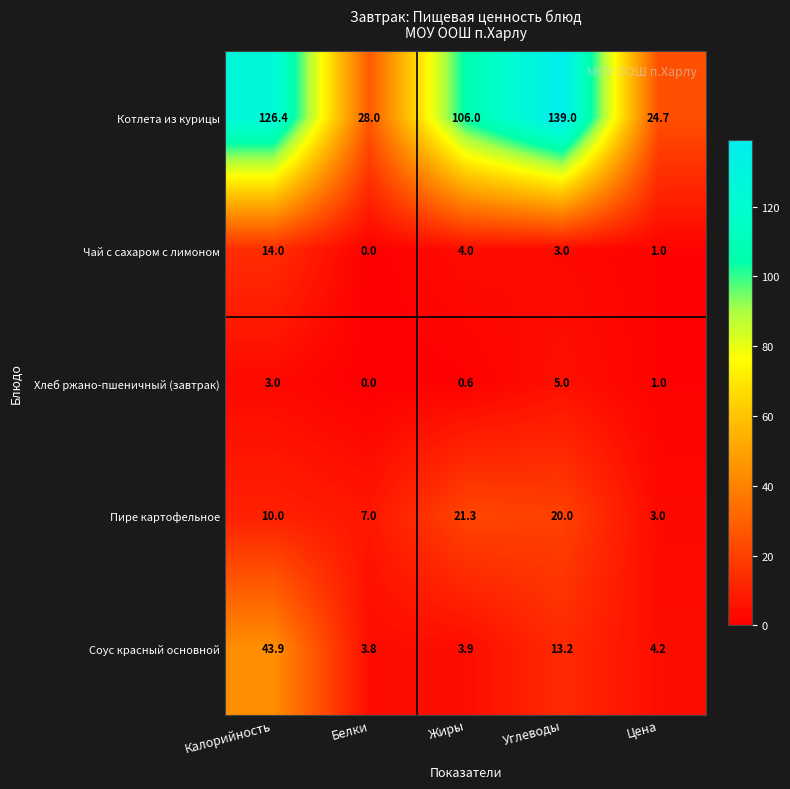

Is it true that Пире картофельное equals 14.3 at Калорийность?

False